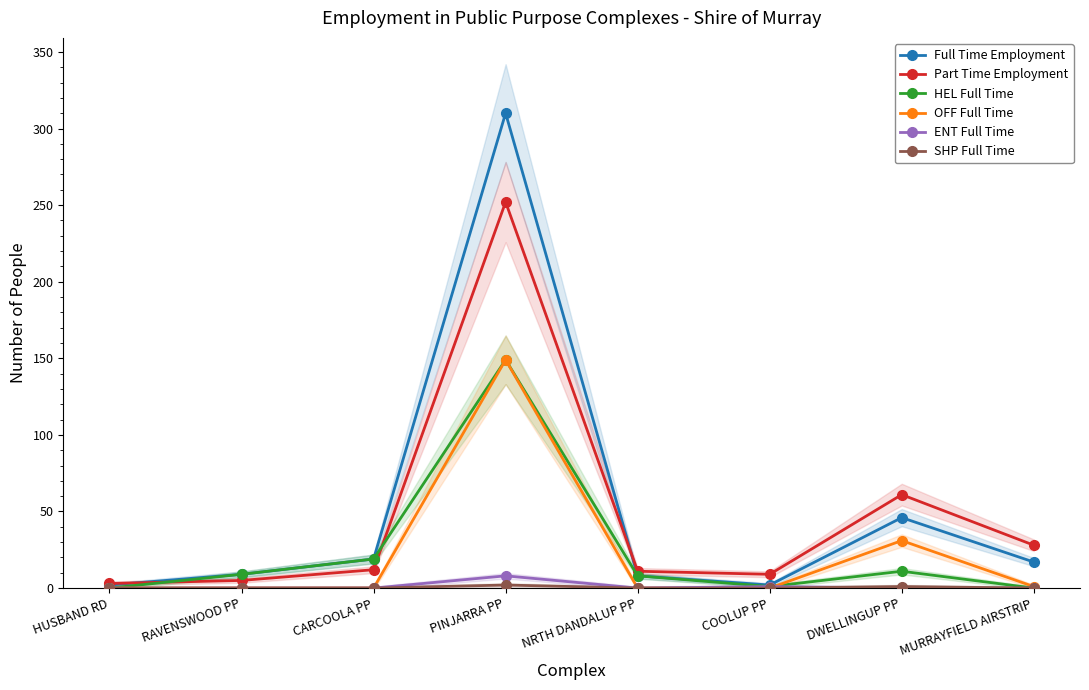

Rank the series at DWELLINGUP PP from lowest to highest value.

ENT Full Time, SHP Full Time, HEL Full Time, OFF Full Time, Full Time Employment, Part Time Employment